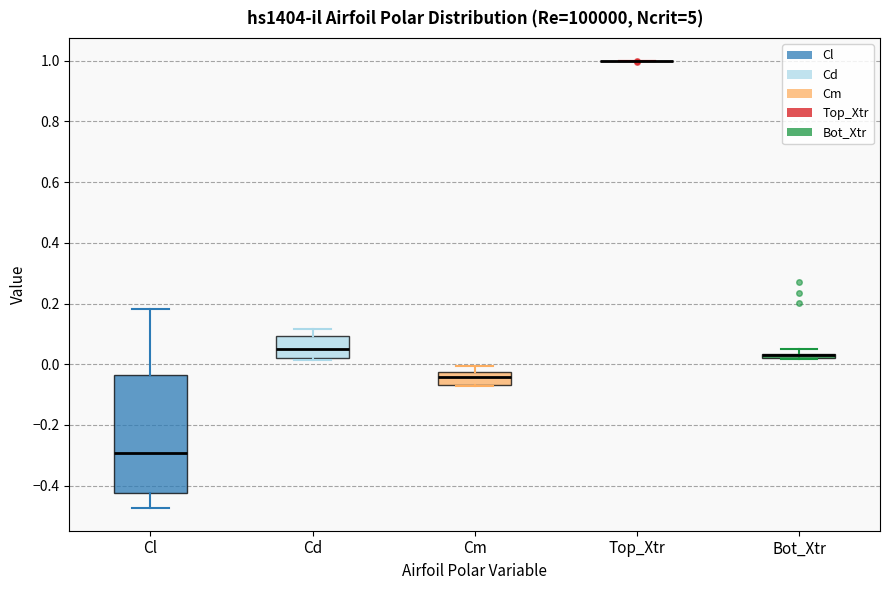

Which box is the tallest, from its lower edge to its upper edge?

Cl